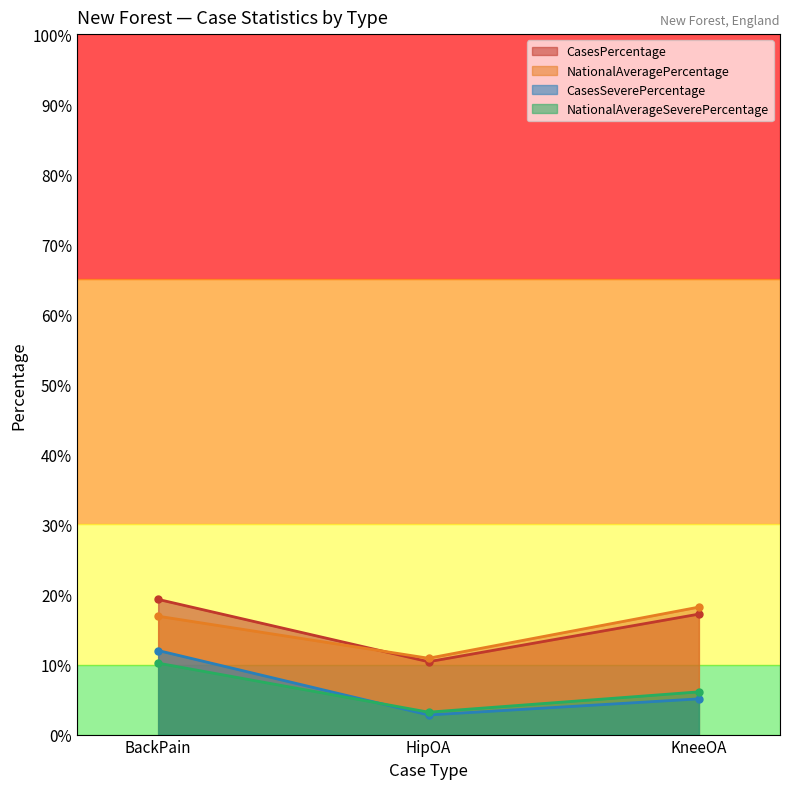

Reading left to right, what are all the values shown in this chart?

CasesPercentage: BackPain=19.3	HipOA=10.4	KneeOA=17.2
NationalAveragePercentage: BackPain=16.9	HipOA=10.9	KneeOA=18.2
CasesSeverePercentage: BackPain=12.0	HipOA=2.8	KneeOA=5.1
NationalAverageSeverePercentage: BackPain=10.2	HipOA=3.2	KneeOA=6.1